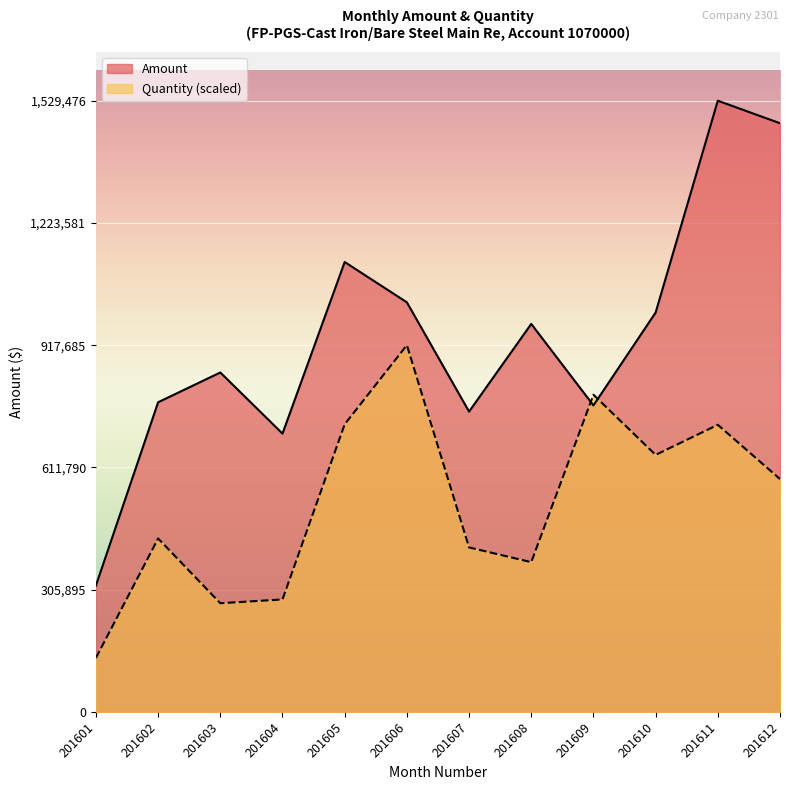

What are all the series names shown in the legend?

Amount, Quantity (scaled)